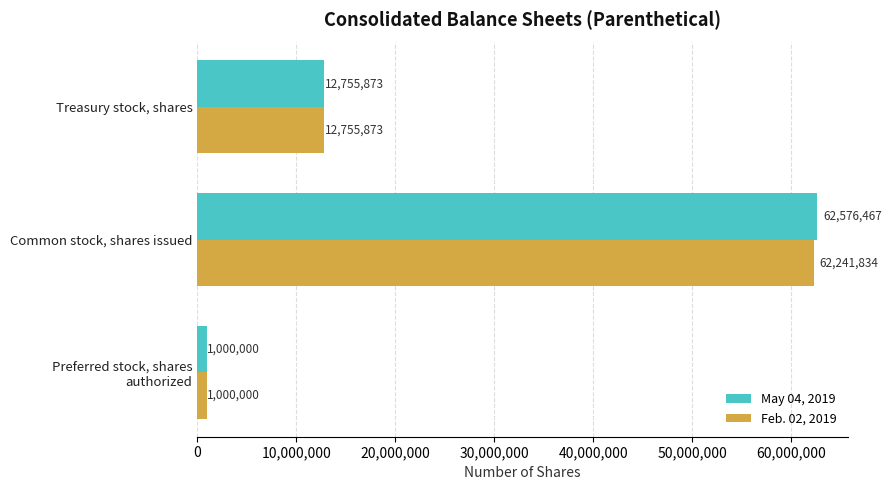

What is the greatest value displayed?

62576467